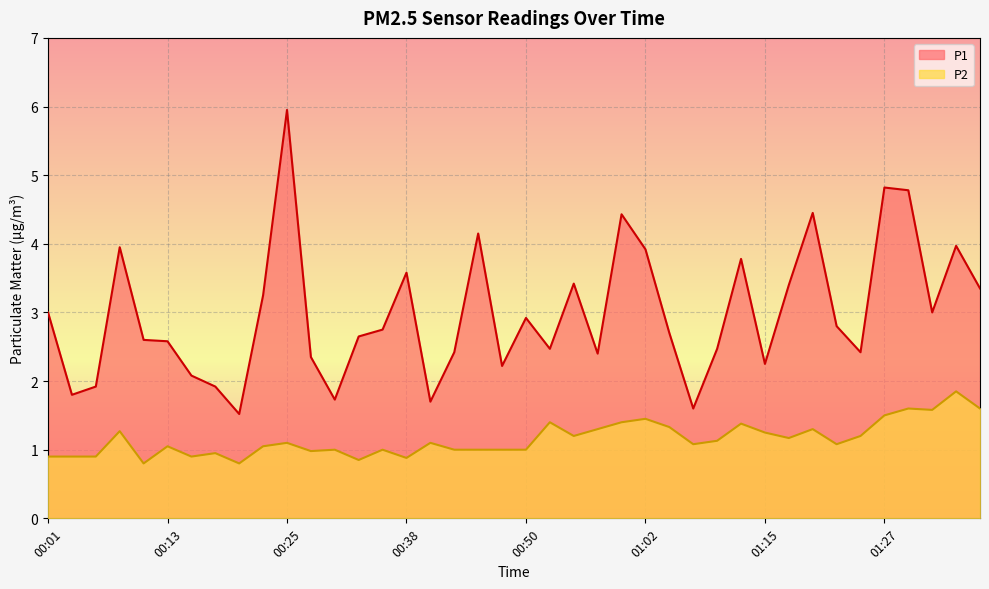

The P1 series shows 2.4 at 00:30. True or false?

False